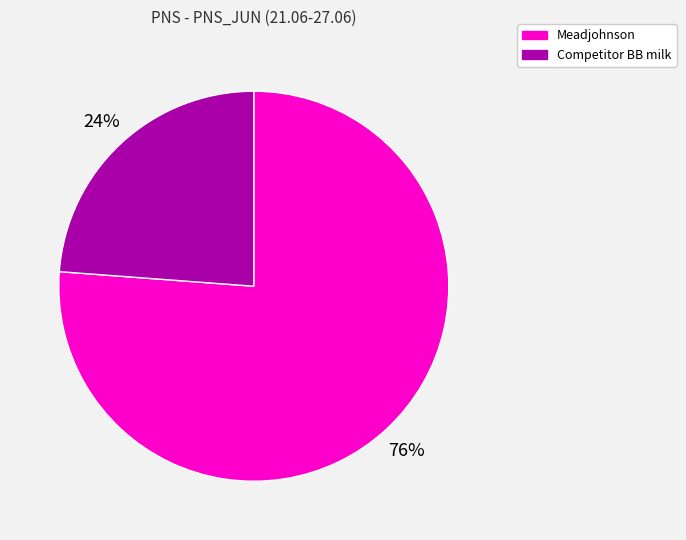

Does any single category account for the majority?

Yes